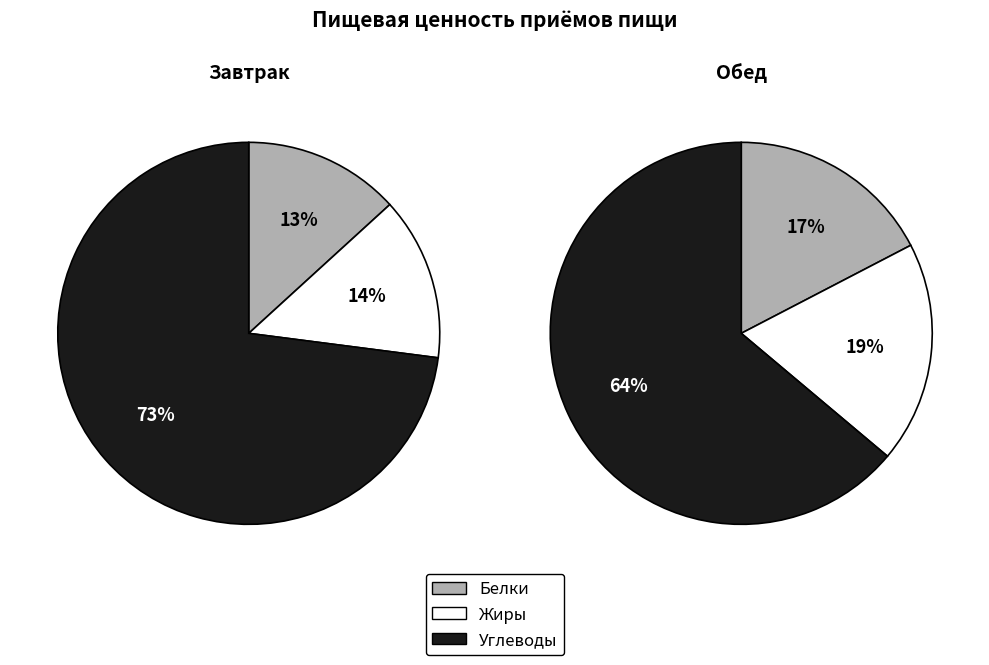

True or false: Жиры accounts for 3% of the total.

False